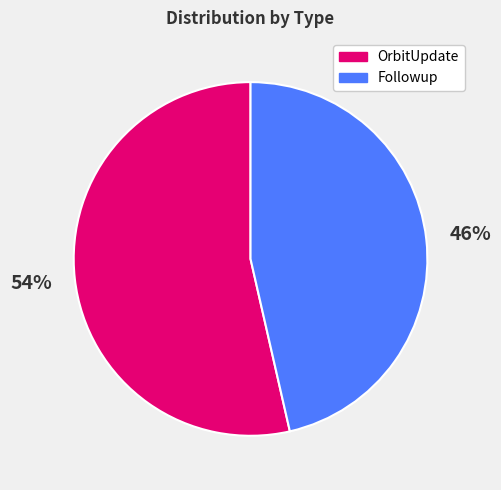

What is the majority slice?

OrbitUpdate